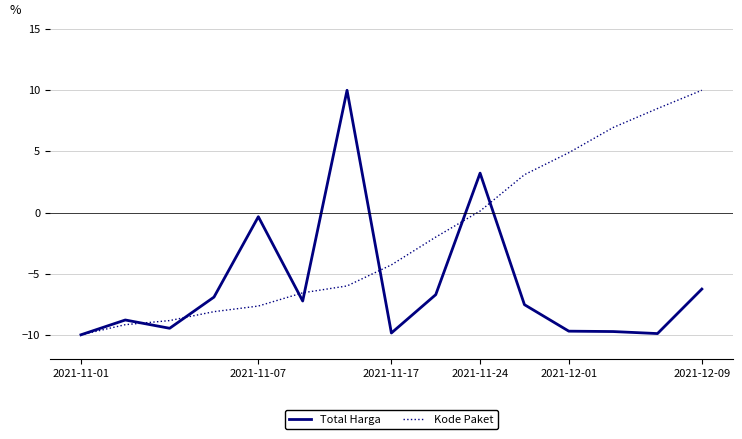

What are all the series names shown in the legend?

Total Harga, Kode Paket